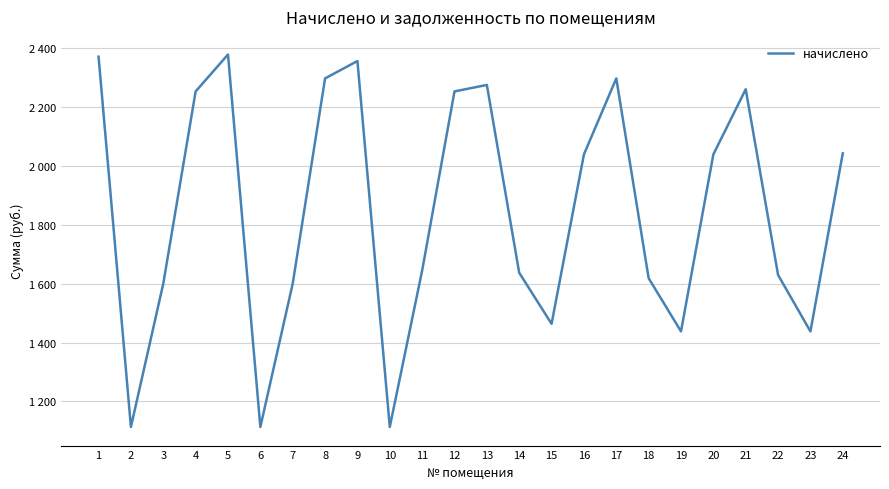

What is the difference between the maximum and minimum values?

1264.7